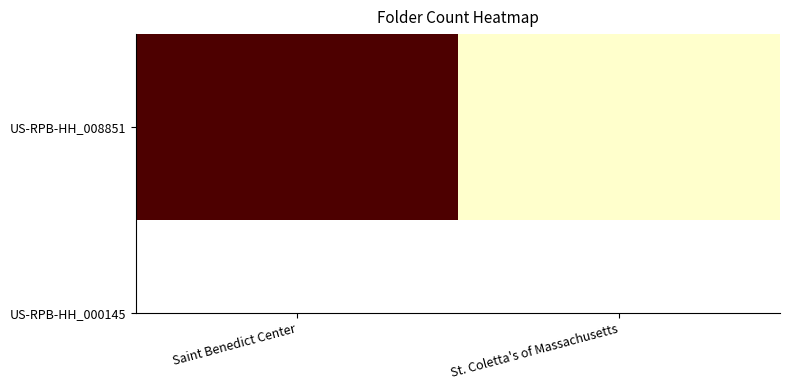

List the labels in order of value, smallest first.

St. Coletta's of Massachusetts, Saint Benedict Center